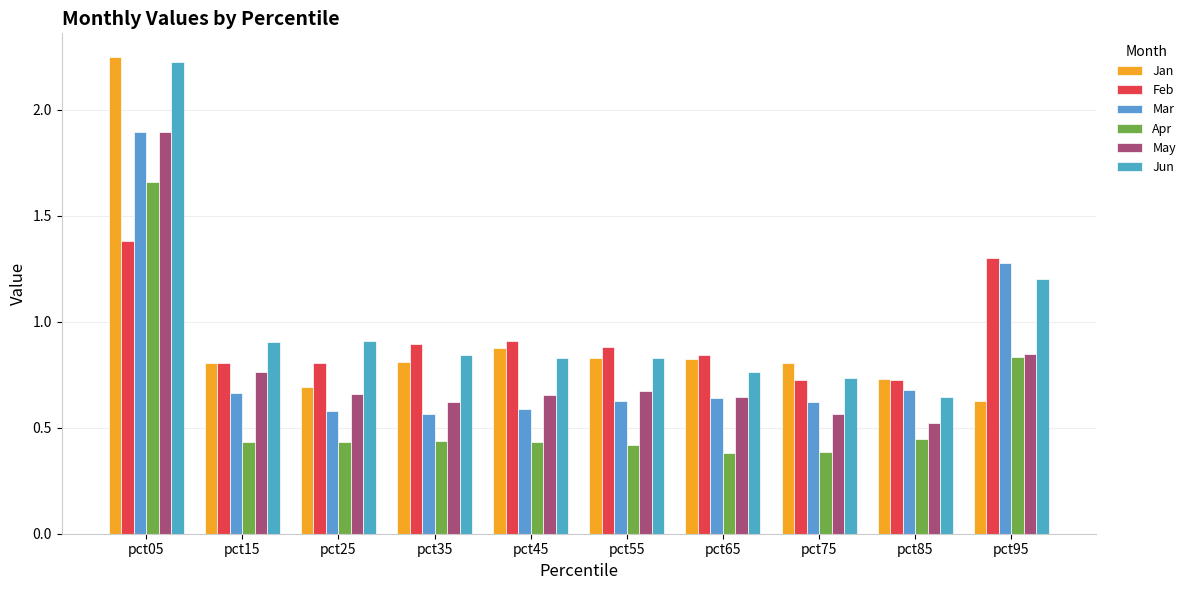

Reading left to right, what are all the values shown in this chart?

Jan: pct05=2.2	pct15=0.8	pct25=0.7	pct35=0.8	pct45=0.9	pct55=0.8	pct65=0.8	pct75=0.8	pct85=0.7	pct95=0.6
Feb: pct05=1.4	pct15=0.8	pct25=0.8	pct35=0.9	pct45=0.9	pct55=0.9	pct65=0.8	pct75=0.7	pct85=0.7	pct95=1.3
Mar: pct05=1.9	pct15=0.7	pct25=0.6	pct35=0.6	pct45=0.6	pct55=0.6	pct65=0.6	pct75=0.6	pct85=0.7	pct95=1.3
Apr: pct05=1.7	pct15=0.4	pct25=0.4	pct35=0.4	pct45=0.4	pct55=0.4	pct65=0.4	pct75=0.4	pct85=0.4	pct95=0.8
May: pct05=1.9	pct15=0.8	pct25=0.7	pct35=0.6	pct45=0.7	pct55=0.7	pct65=0.6	pct75=0.6	pct85=0.5	pct95=0.8
Jun: pct05=2.2	pct15=0.9	pct25=0.9	pct35=0.8	pct45=0.8	pct55=0.8	pct65=0.8	pct75=0.7	pct85=0.6	pct95=1.2